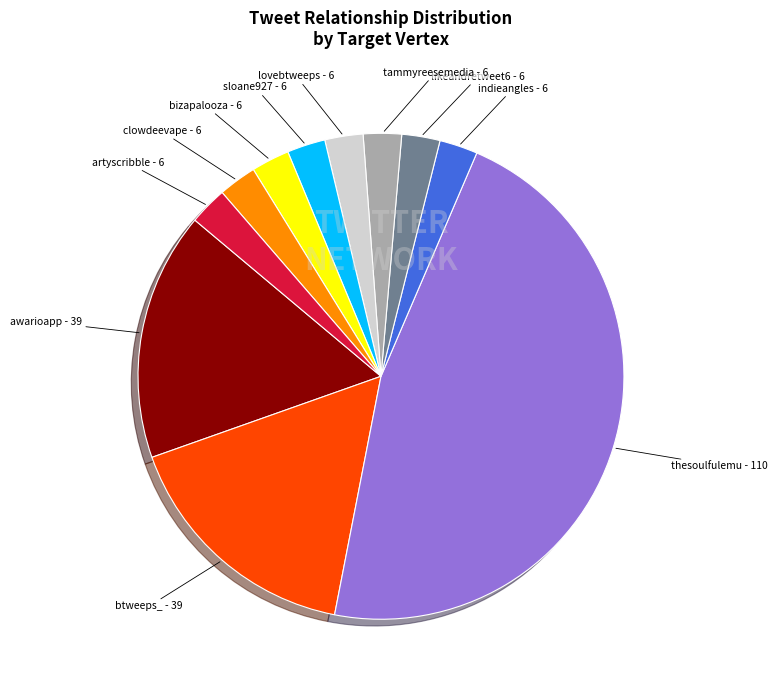

Is there any slice that represents more than half of the pie?

No